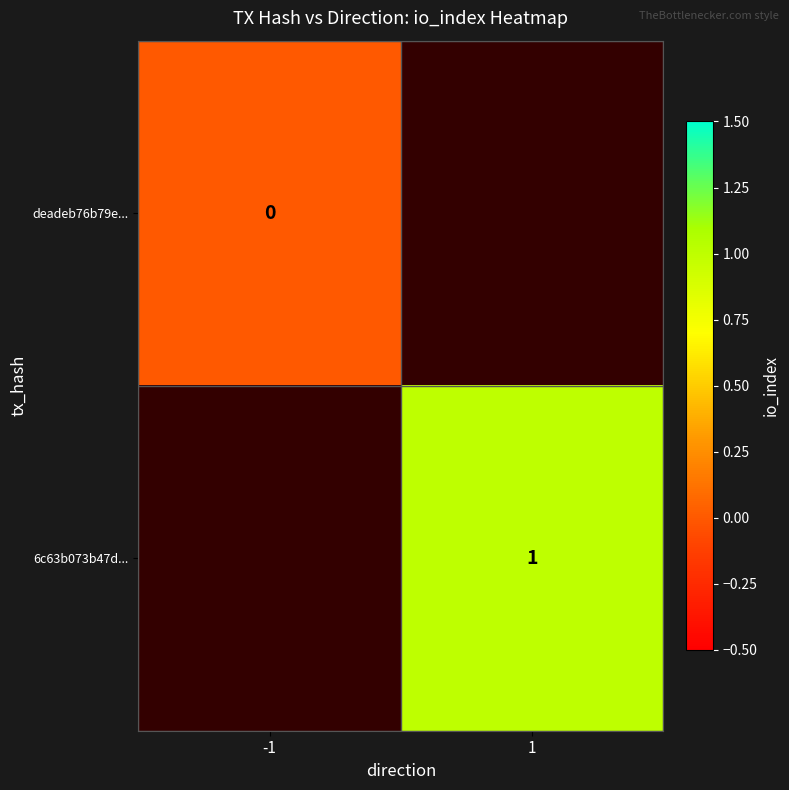

At which label does deadeb76b79e... reach its minimum?

-1